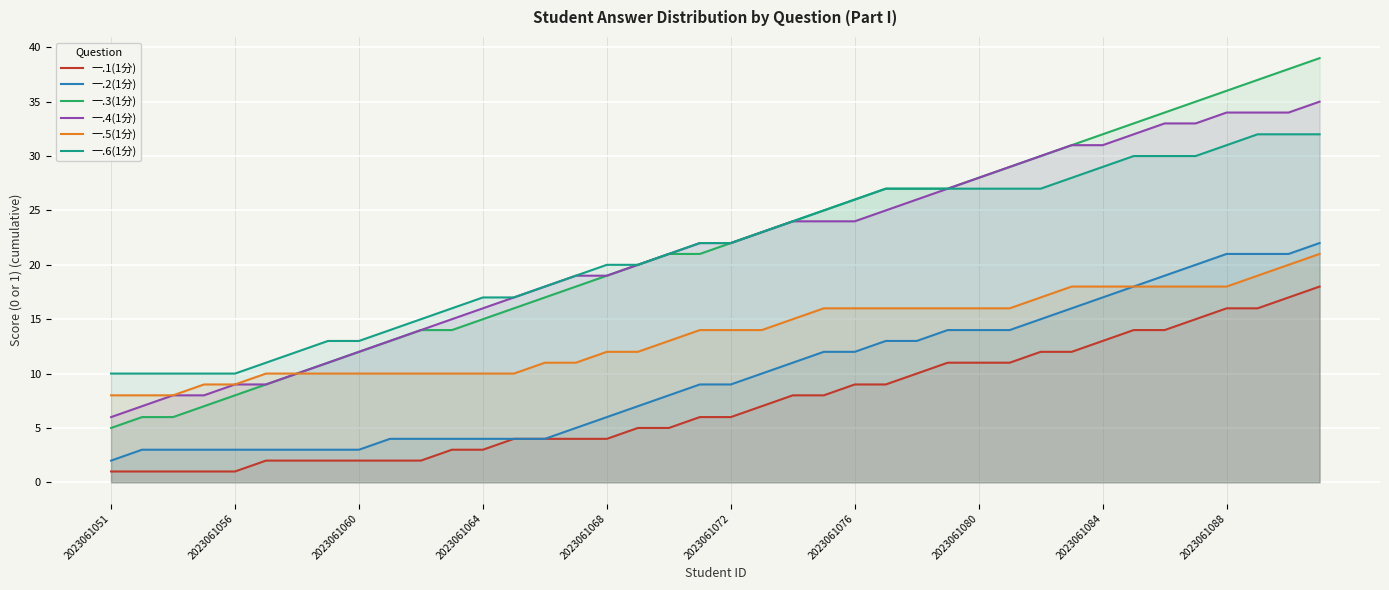

What is the difference between the highest and lowest values at 21?

16